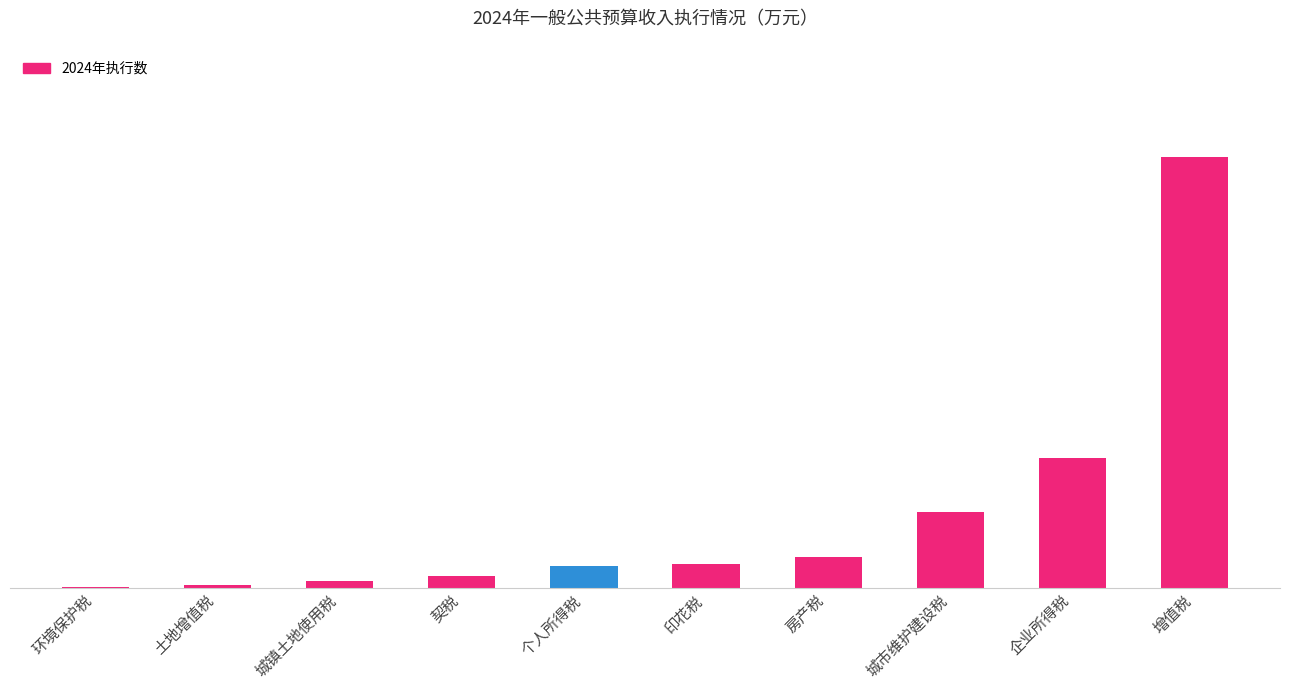

Reading left to right, what are all the values shown in this chart?

环境保护税=2	土地增值税=10	城镇土地使用税=29	契税=50	个人所得税=89	印花税=96	房产税=127	城市维护建设税=314	企业所得税=535	增值税=1780